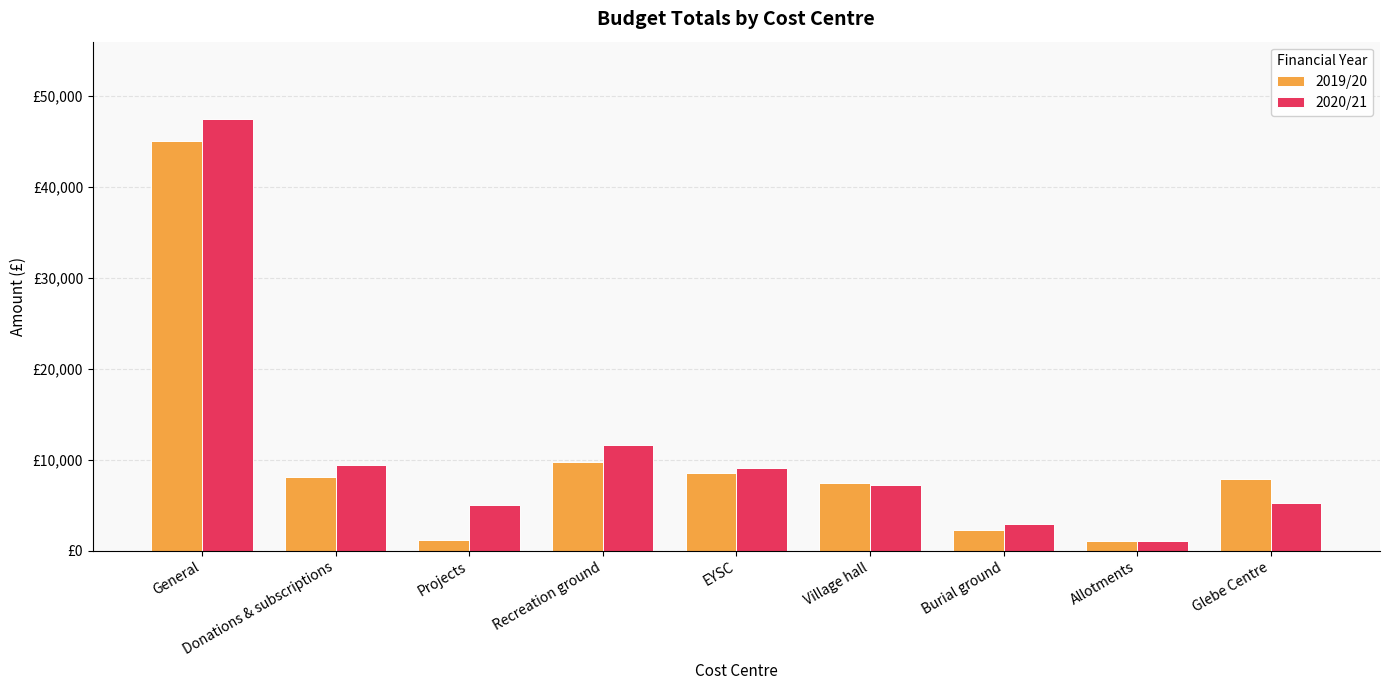

What is the difference between the 2019/20 values at General and Village hall?

37532